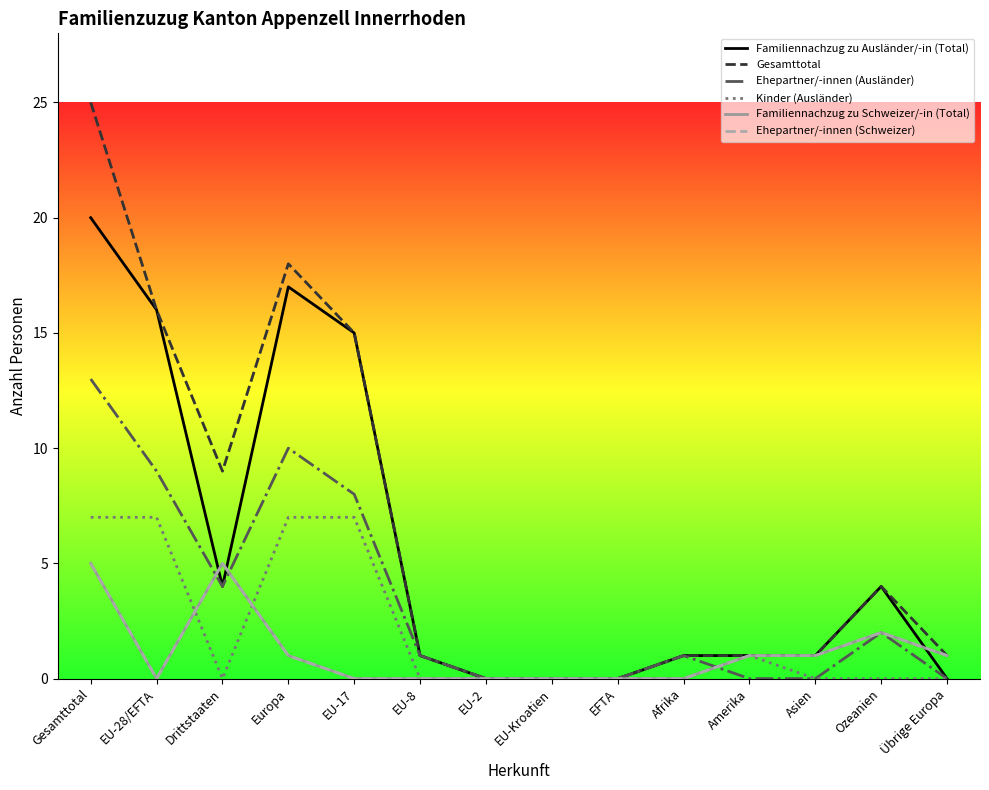

In Gesamttotal, how many points are lower than both neighbors (excluding endpoints)?

1